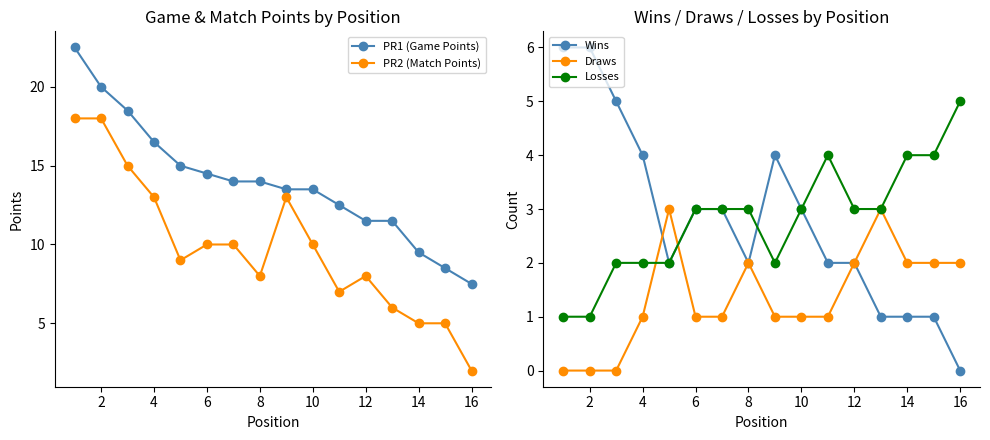

True or false: Wins has more than 0 points higher than both neighbors.

True